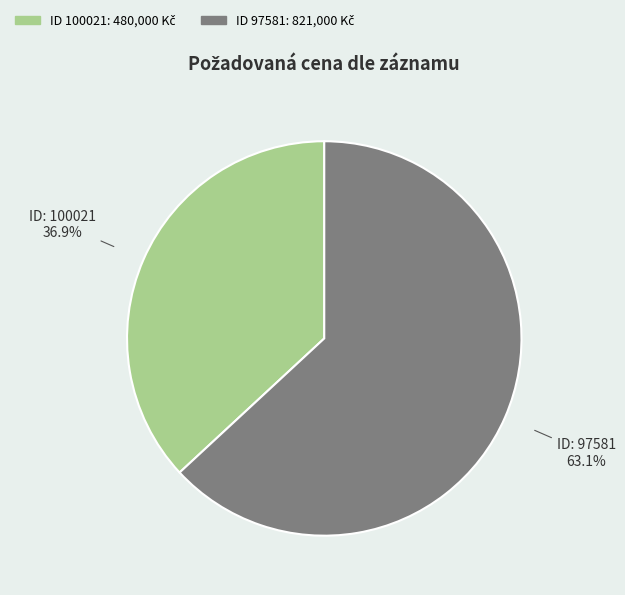

How many slices are in this pie chart?

2